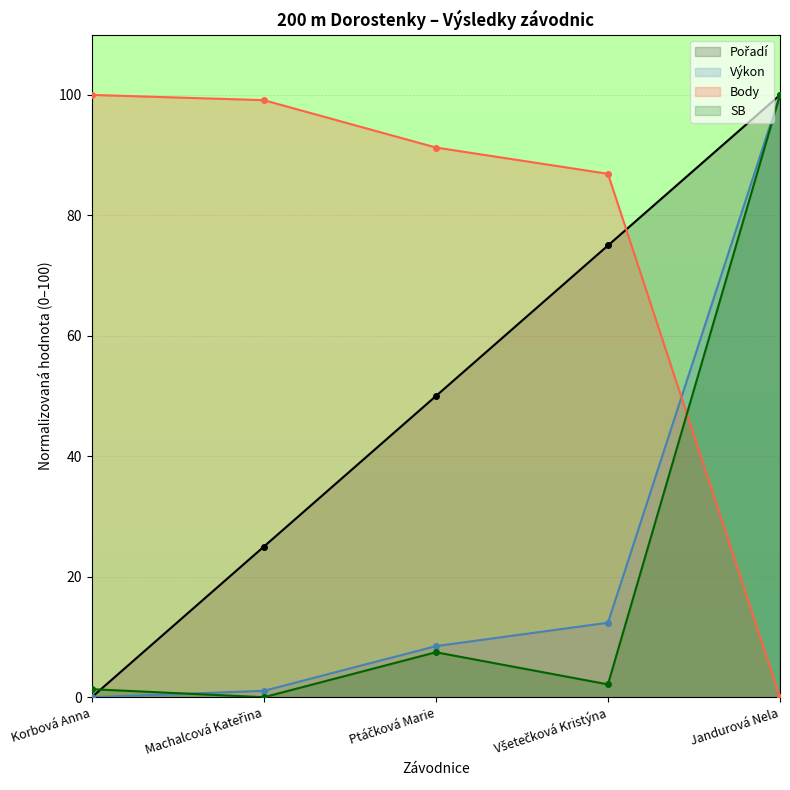

What is the value of the Pořadí point at the 4th from the left?

75.0